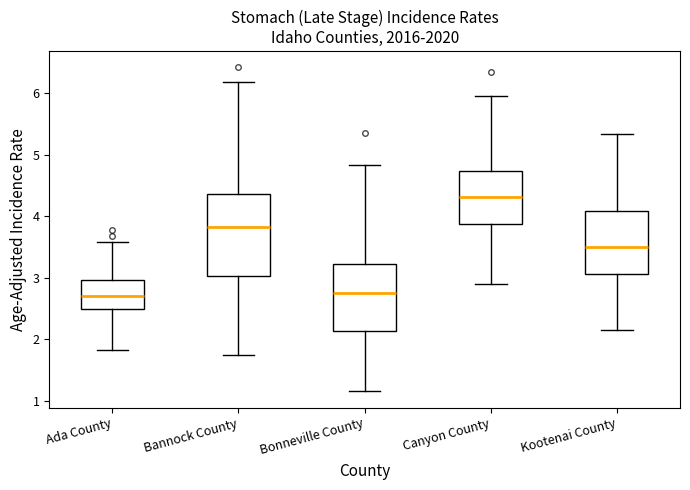

Where is the upper edge of the box for Bannock County on the y-axis? The values are not printed on the chart, so give them approximately, as read against the axis.

4.4